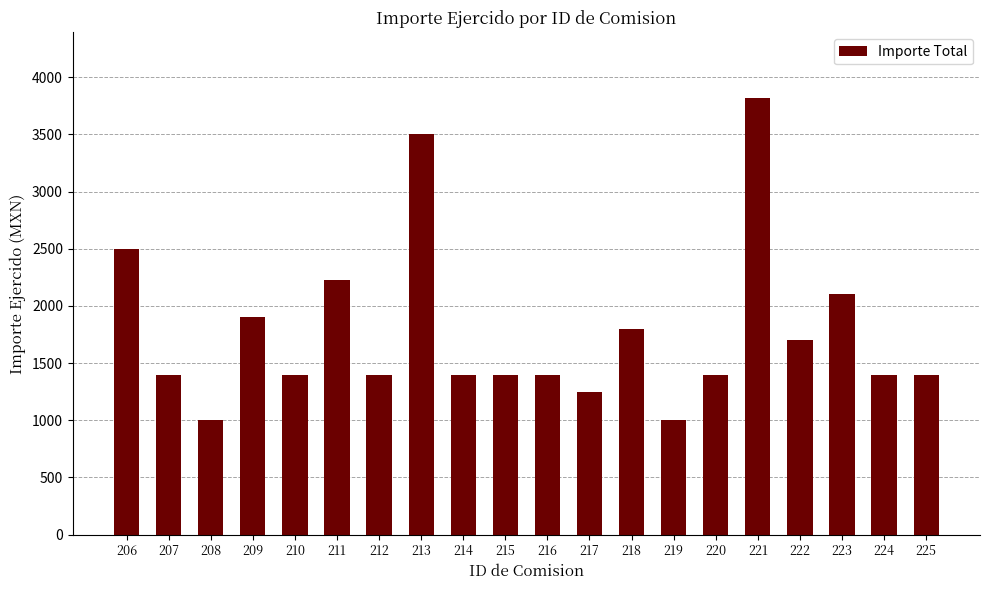

What is the change in value from 208 to 217?

+250